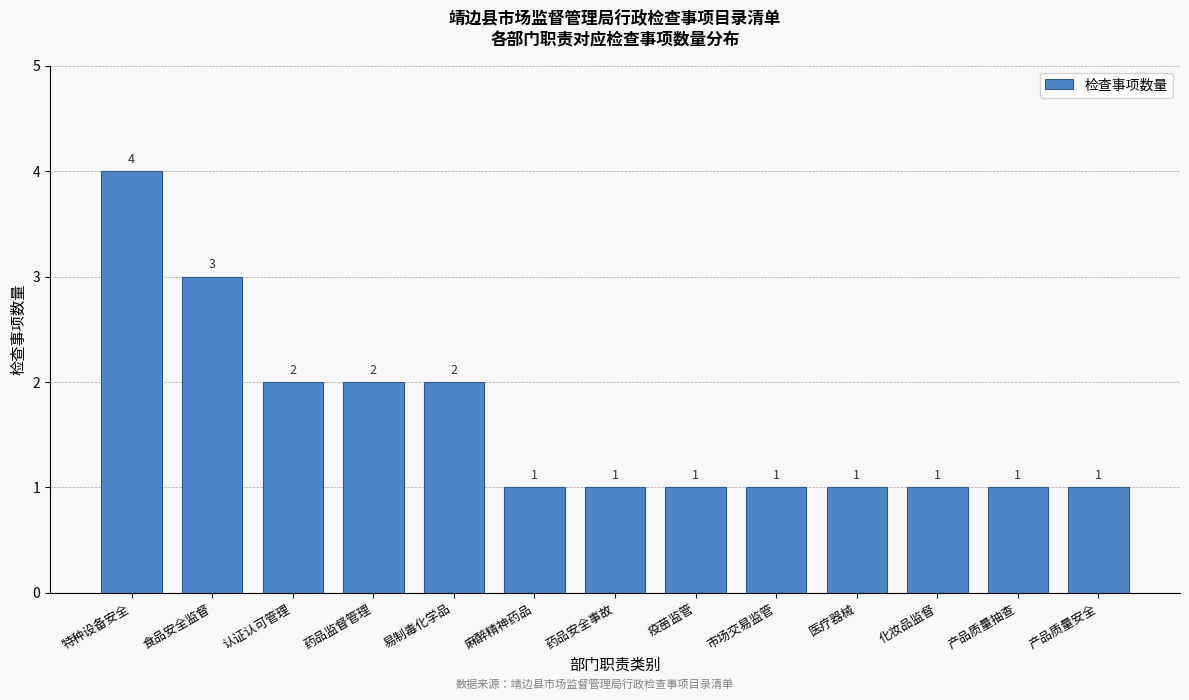

Reading right to left, list all the values displayed in this chart.

产品质量安全=1	产品质量抽查=1	化妆品监督=1	医疗器械=1	市场交易监管=1	疫苗监管=1	药品安全事故=1	麻醉精神药品=1	易制毒化学品=2	药品监督管理=2	认证认可管理=2	食品安全监督=3	特种设备安全=4